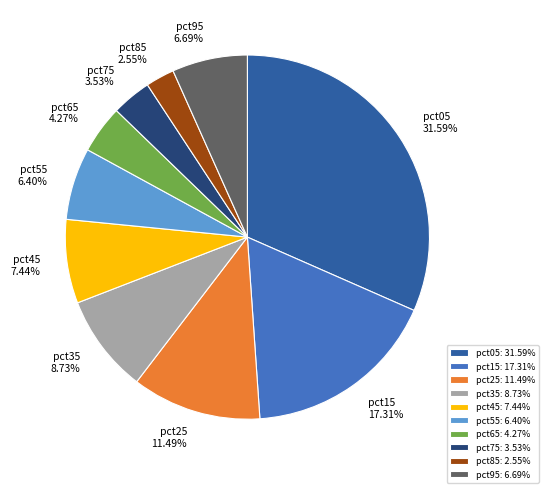

To the nearest percent, what is the difference between the largest and smallest slice percentages?

29%